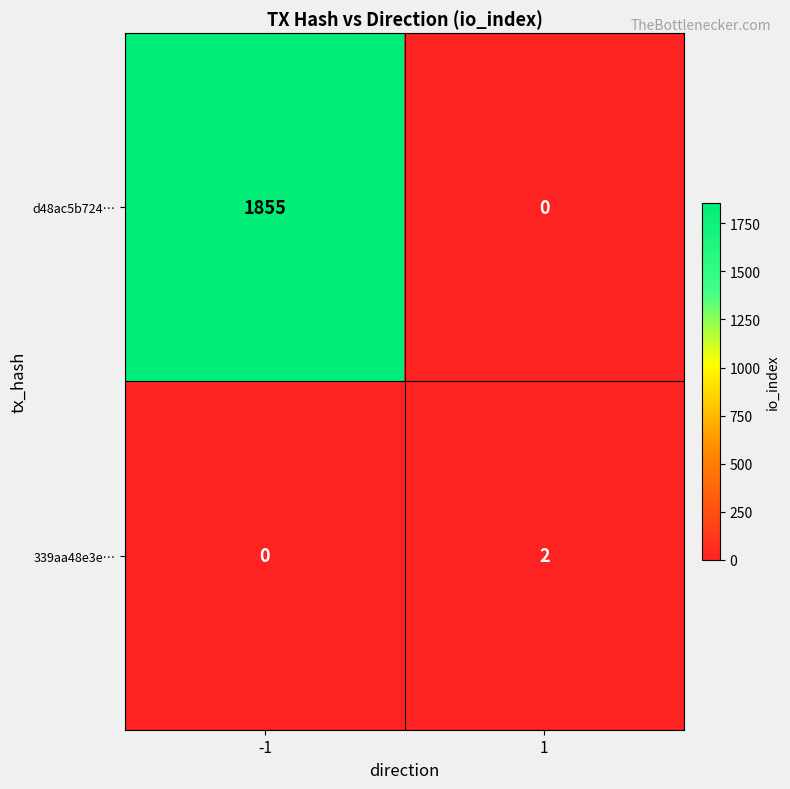

Rank the series by their maximum value, from lowest to highest.

339aa48e3e…, d48ac5b724…